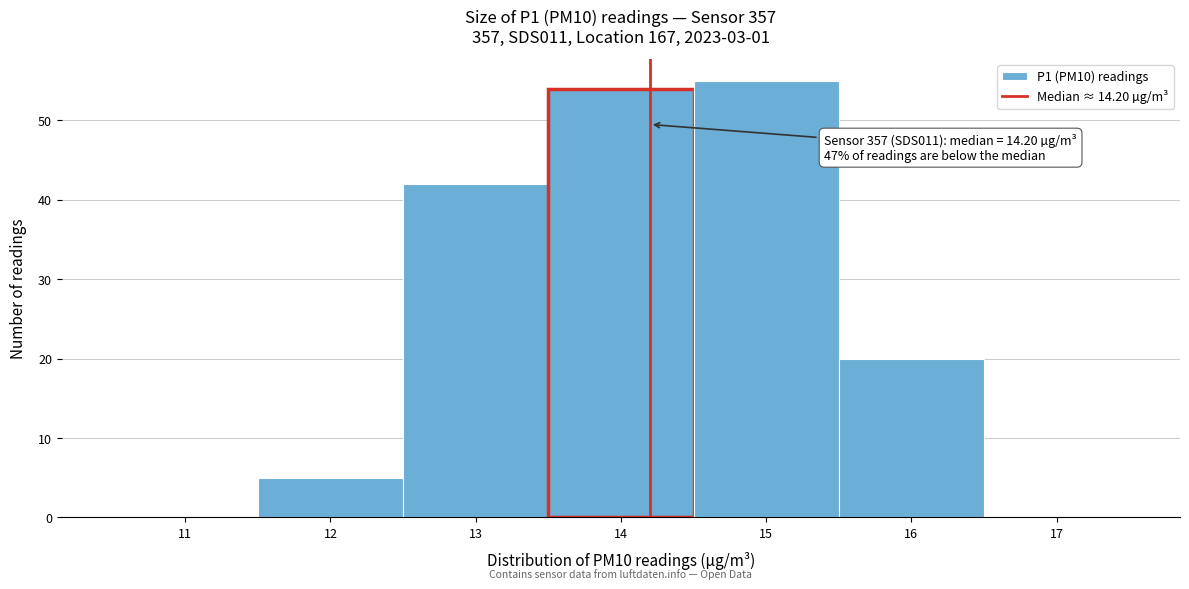

Which range on the x-axis has the tallest bar?

14.5 to 15.5